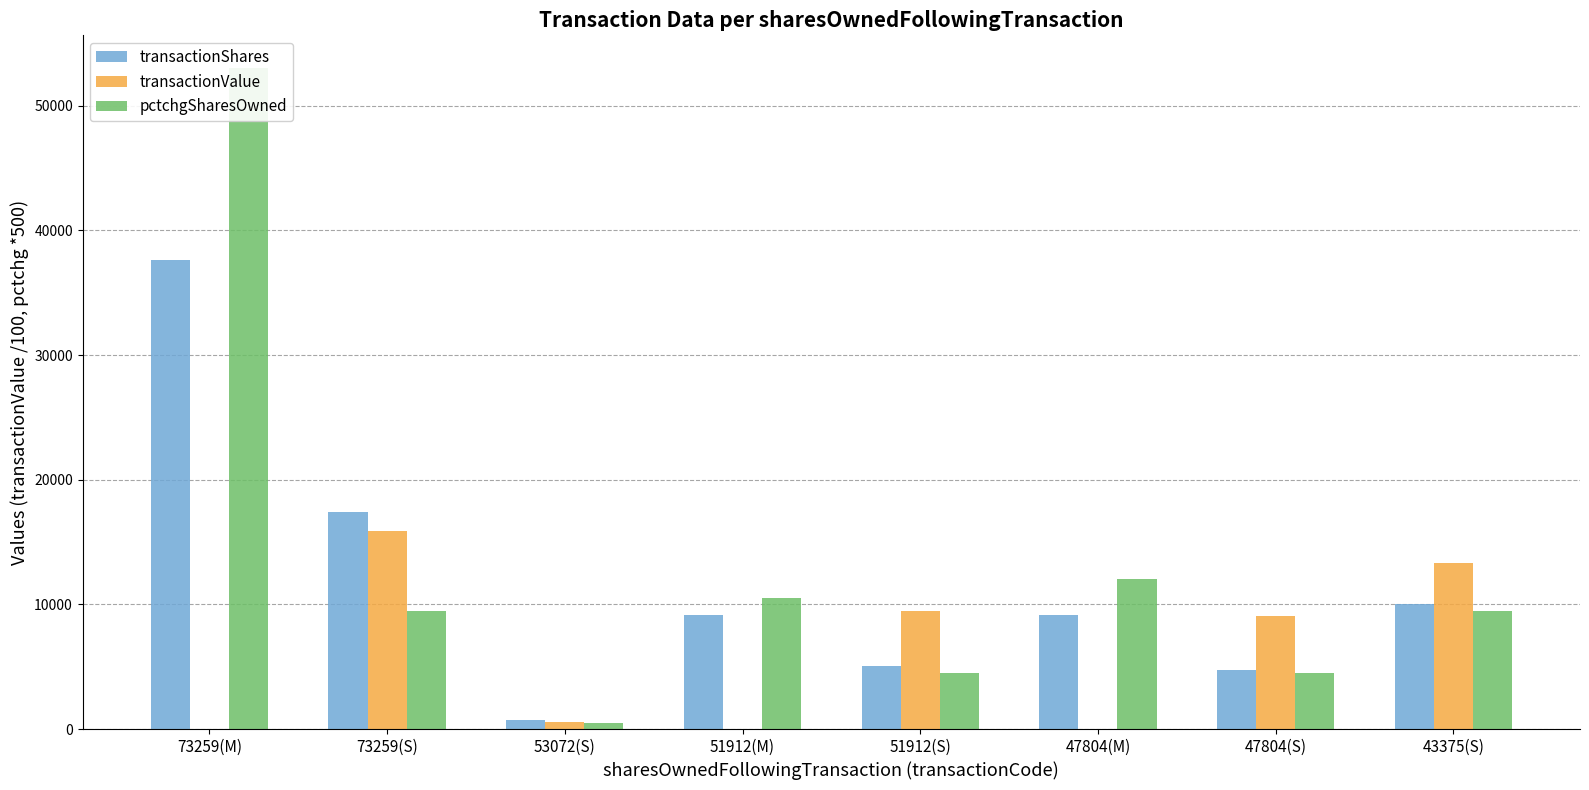

What is the difference between the second highest and minimum values in the transactionShares series?

16739.0